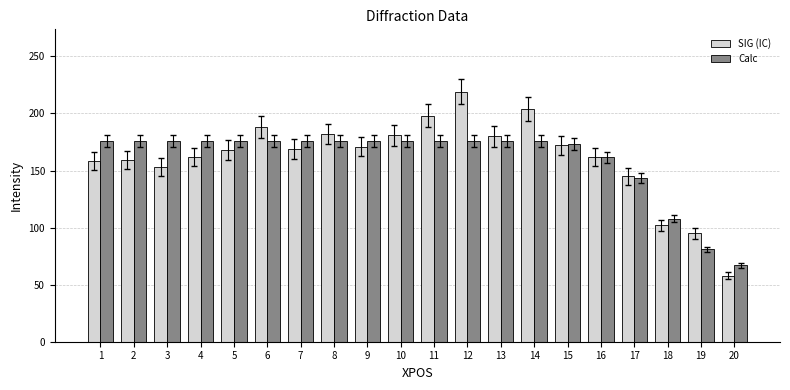

What is the sum of all SIG (IC) values?

3226.0